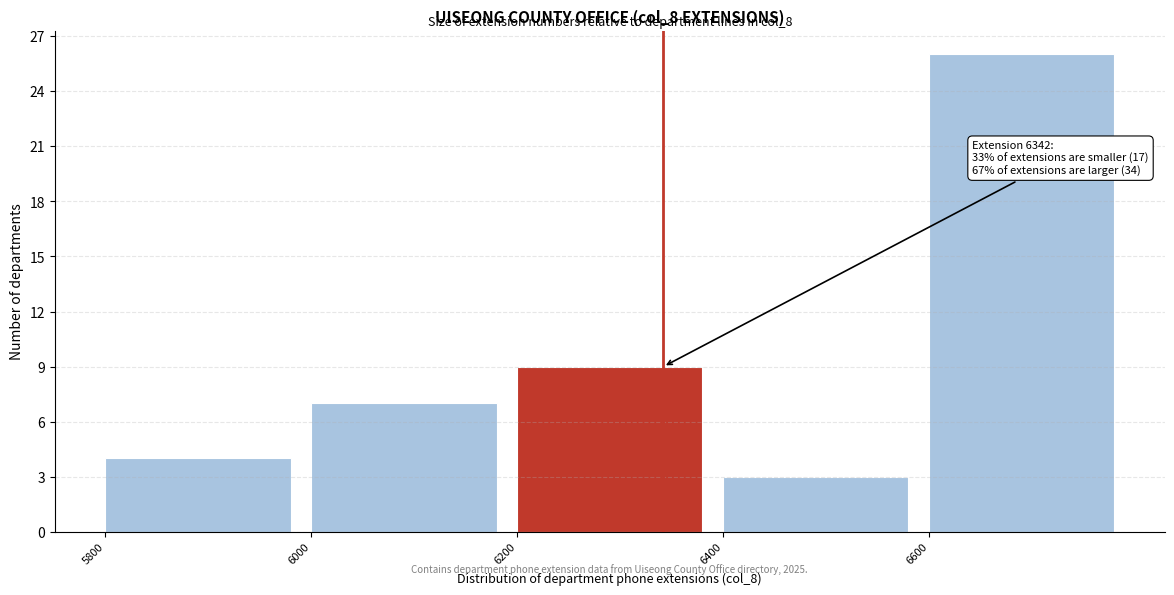

Which range on the x-axis has the tallest bar?

6600 to 6800